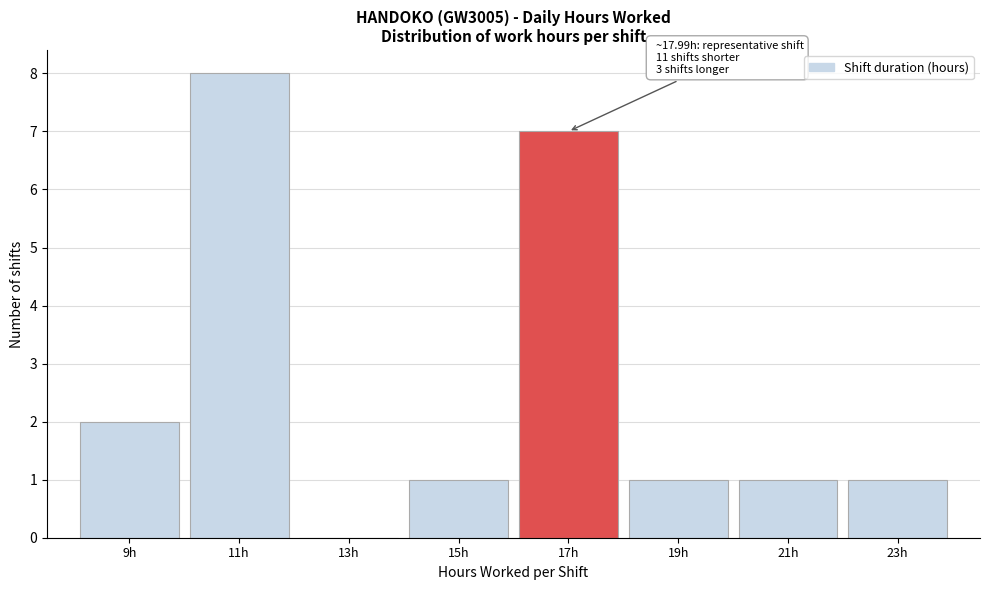

Reading right to left, what are all the values shown in this chart?

23h=1	21h=1	19h=1	17h=7	15h=1	13h=0	11h=8	9h=2